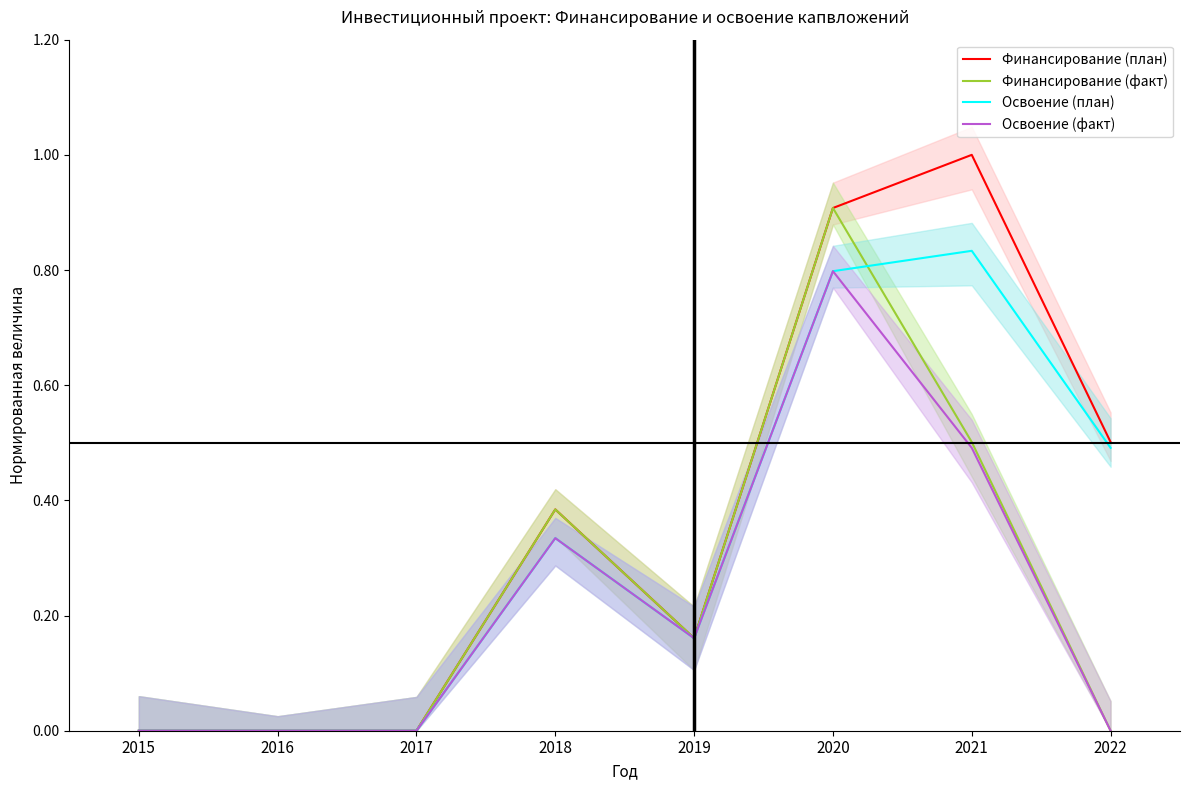

What is the greatest value displayed?

1.0